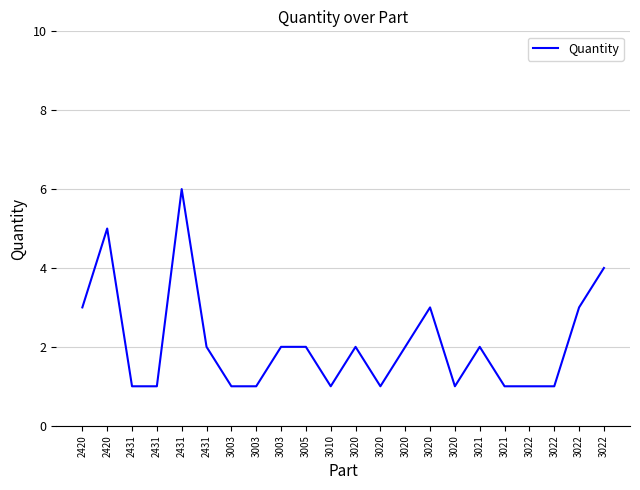

How many distinct data groups are displayed?

1